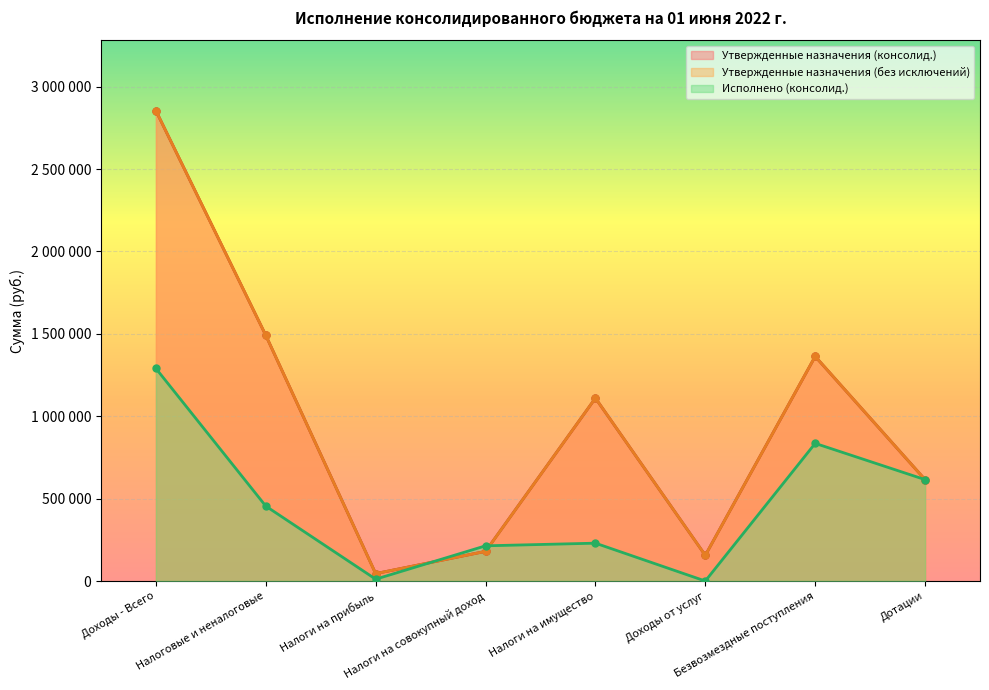

Reading left to right, what are all the values shown in this chart?

Утвержденные назначения (консолид.): 2854024.0	1490992.0	45027.0	179981.0	1109953.0	156031.0	1363032.0	615377.0
Утвержденные назначения (без исключений): 2854024.0	1490992.0	45027.0	179981.0	1109953.0	156031.0	1363032.0	615377.0
Исполнено (консолид.): 1289927.4	454583.3	11184.7	213693.5	229705.1	0.0	835344.2	615377.0